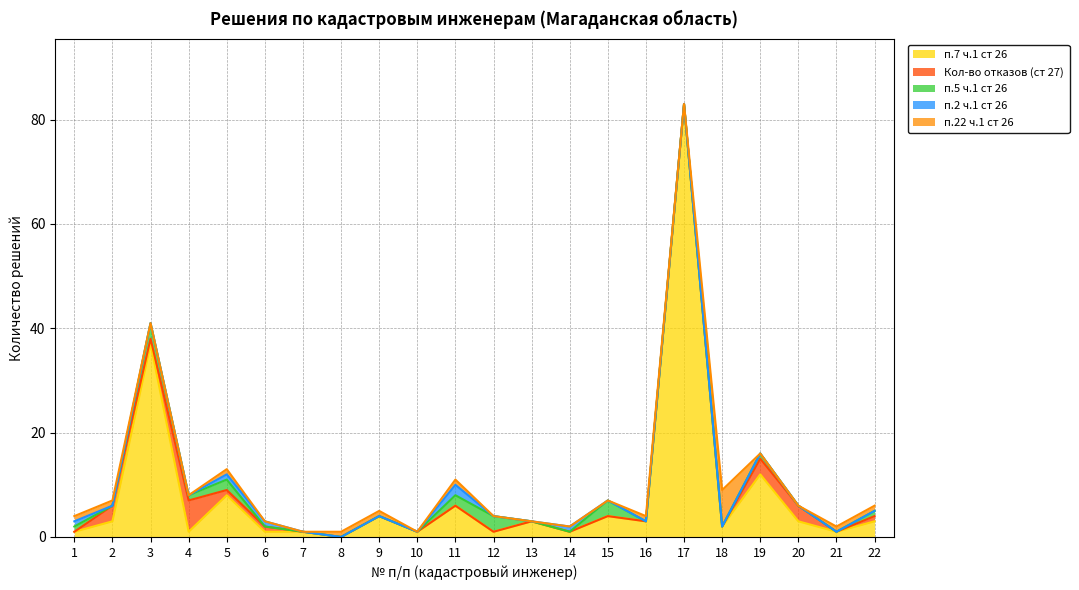

What value does the п.7 ч.1 ст 26 series have at 12?

1